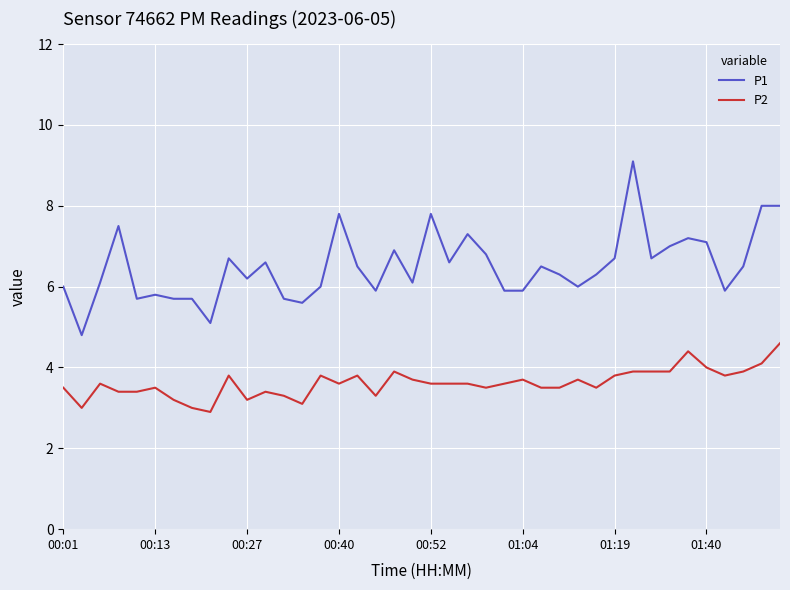

What is the highest value of the P2 series?

4.6